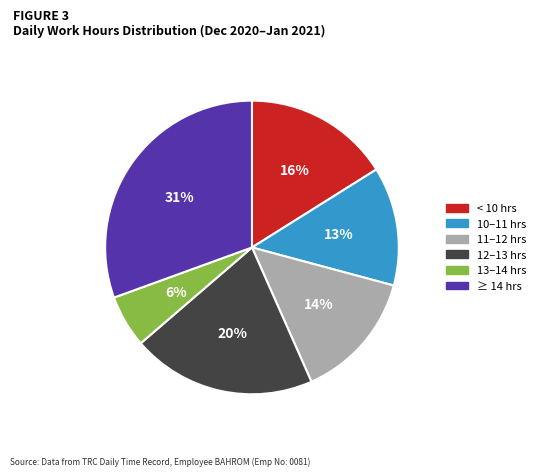

Is there any slice that represents more than half of the pie?

No